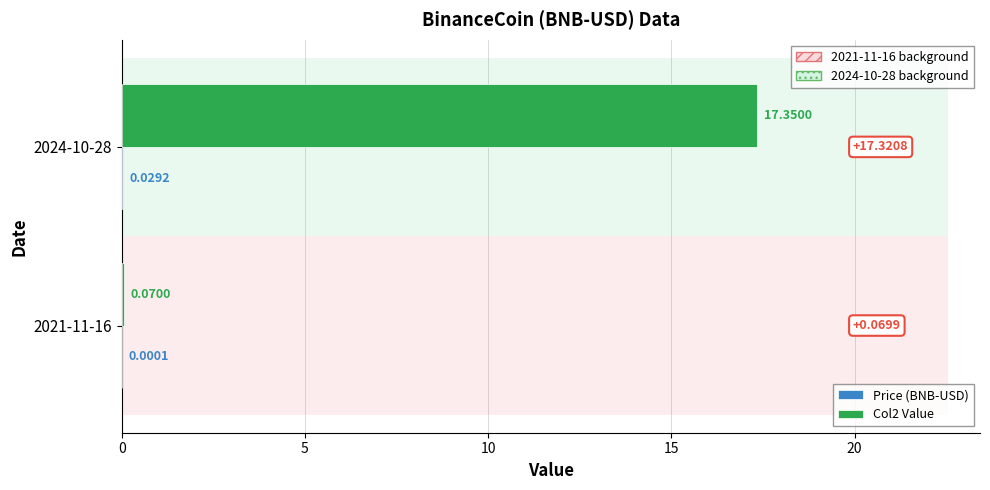

At how many categories does at least one series exceed 8?

1